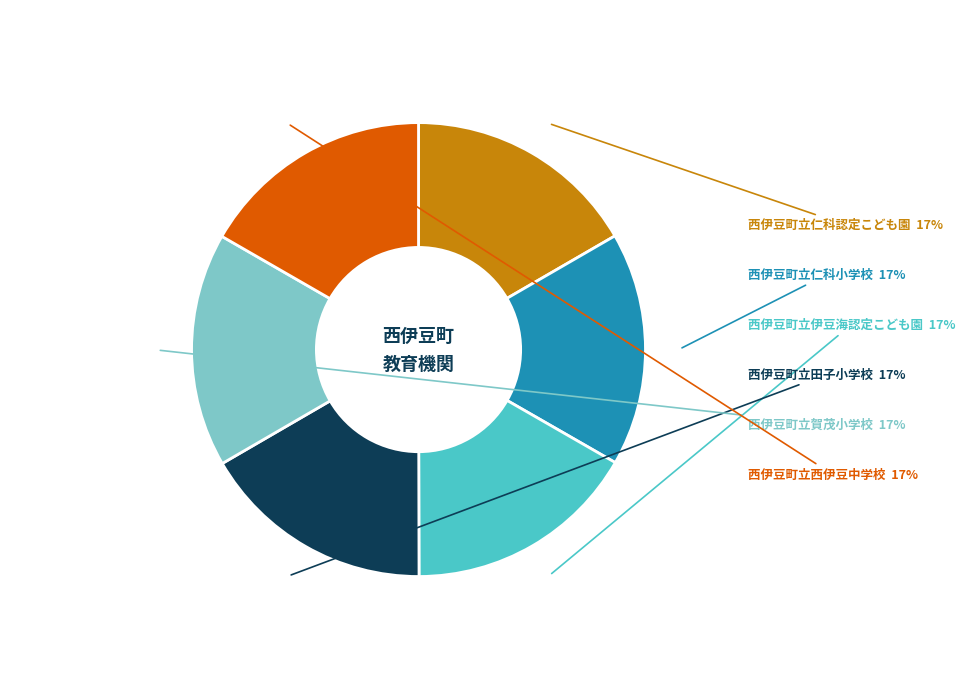

To the nearest percent, what percentage of the pie is 西伊豆町立西伊豆中学校?

17%